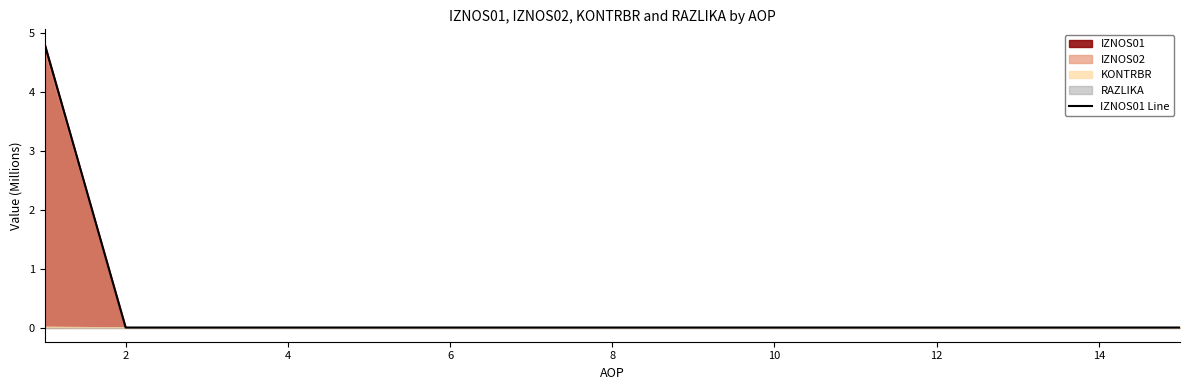

True or false: IZNOS01 Line has a value of 0.0 at 2.

True